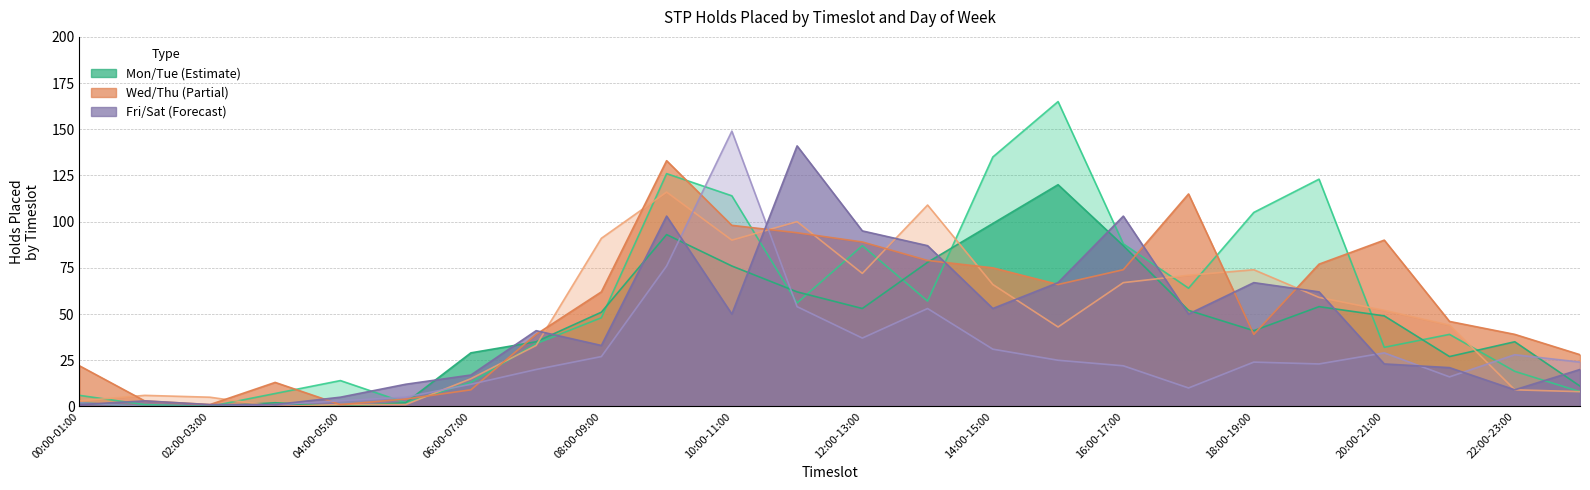

Reading left to right, what are all the values shown in this chart?

Mondays: 00:00-01:00=2	01:00-02:00=0	02:00-03:00=0	03:00-04:00=2	04:00-05:00=0	05:00-06:00=2	06:00-07:00=29	07:00-08:00=35	08:00-09:00=51	09:00-10:00=93	10:00-11:00=76	11:00-12:00=62	12:00-13:00=53	13:00-14:00=78	14:00-15:00=99	15:00-16:00=120	16:00-17:00=87	17:00-18:00=52	18:00-19:00=41	19:00-20:00=54	20:00-21:00=49	21:00-22:00=27	22:00-23:00=35	23:00-24:00=11
Tuesdays: 00:00-01:00=6	01:00-02:00=1	02:00-03:00=0	03:00-04:00=7	04:00-05:00=14	05:00-06:00=2	06:00-07:00=13	07:00-08:00=34	08:00-09:00=48	09:00-10:00=126	10:00-11:00=114	11:00-12:00=56	12:00-13:00=87	13:00-14:00=57	14:00-15:00=135	15:00-16:00=165	16:00-17:00=88	17:00-18:00=64	18:00-19:00=105	19:00-20:00=123	20:00-21:00=32	21:00-22:00=39	22:00-23:00=19	23:00-24:00=8
Wednesdays: 00:00-01:00=22	01:00-02:00=3	02:00-03:00=1	03:00-04:00=13	04:00-05:00=1	05:00-06:00=4	06:00-07:00=9	07:00-08:00=39	08:00-09:00=62	09:00-10:00=133	10:00-11:00=98	11:00-12:00=94	12:00-13:00=89	13:00-14:00=79	14:00-15:00=75	15:00-16:00=66	16:00-17:00=74	17:00-18:00=115	18:00-19:00=39	19:00-20:00=77	20:00-21:00=90	21:00-22:00=46	22:00-23:00=39	23:00-24:00=28
Thursdays: 00:00-01:00=3	01:00-02:00=6	02:00-03:00=5	03:00-04:00=0	04:00-05:00=1	05:00-06:00=1	06:00-07:00=15	07:00-08:00=33	08:00-09:00=91	09:00-10:00=116	10:00-11:00=90	11:00-12:00=100	12:00-13:00=72	13:00-14:00=109	14:00-15:00=66	15:00-16:00=43	16:00-17:00=67	17:00-18:00=71	18:00-19:00=74	19:00-20:00=59	20:00-21:00=52	21:00-22:00=44	22:00-23:00=9	23:00-24:00=8
Fridays: 00:00-01:00=1	01:00-02:00=3	02:00-03:00=1	03:00-04:00=1	04:00-05:00=5	05:00-06:00=12	06:00-07:00=17	07:00-08:00=41	08:00-09:00=33	09:00-10:00=103	10:00-11:00=50	11:00-12:00=141	12:00-13:00=95	13:00-14:00=87	14:00-15:00=53	15:00-16:00=67	16:00-17:00=103	17:00-18:00=50	18:00-19:00=67	19:00-20:00=62	20:00-21:00=23	21:00-22:00=21	22:00-23:00=9	23:00-24:00=20
Saturdays: 00:00-01:00=2	01:00-02:00=0	02:00-03:00=0	03:00-04:00=1	04:00-05:00=3	05:00-06:00=5	06:00-07:00=12	07:00-08:00=20	08:00-09:00=27	09:00-10:00=76	10:00-11:00=149	11:00-12:00=54	12:00-13:00=37	13:00-14:00=53	14:00-15:00=31	15:00-16:00=25	16:00-17:00=22	17:00-18:00=10	18:00-19:00=24	19:00-20:00=23	20:00-21:00=29	21:00-22:00=16	22:00-23:00=28	23:00-24:00=24